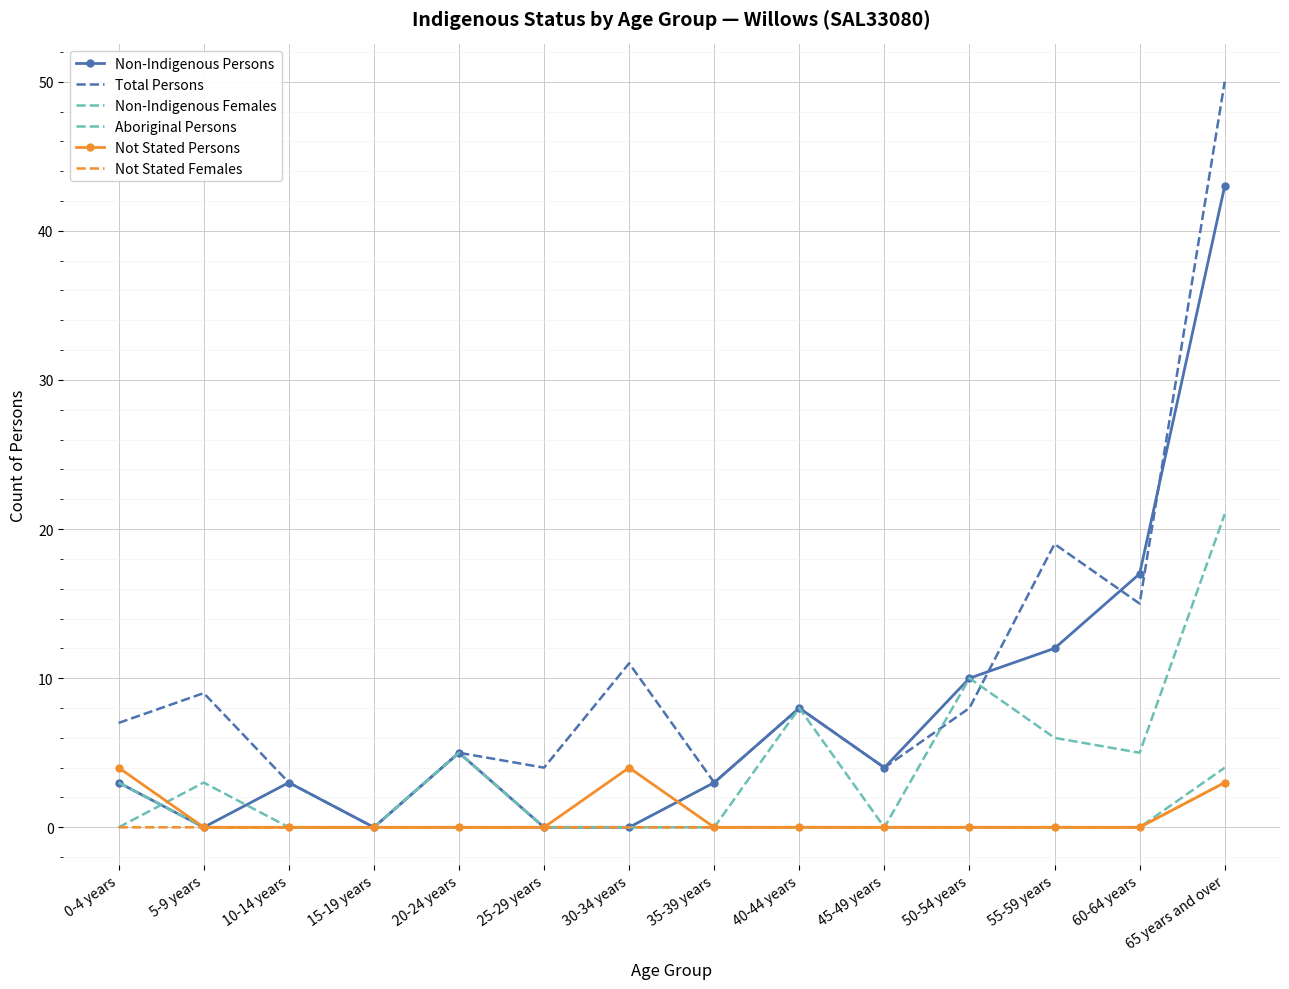

Rank the series by their maximum value, from lowest to highest.

Not Stated Females, Aboriginal Persons, Not Stated Persons, Non-Indigenous Females, Non-Indigenous Persons, Total Persons